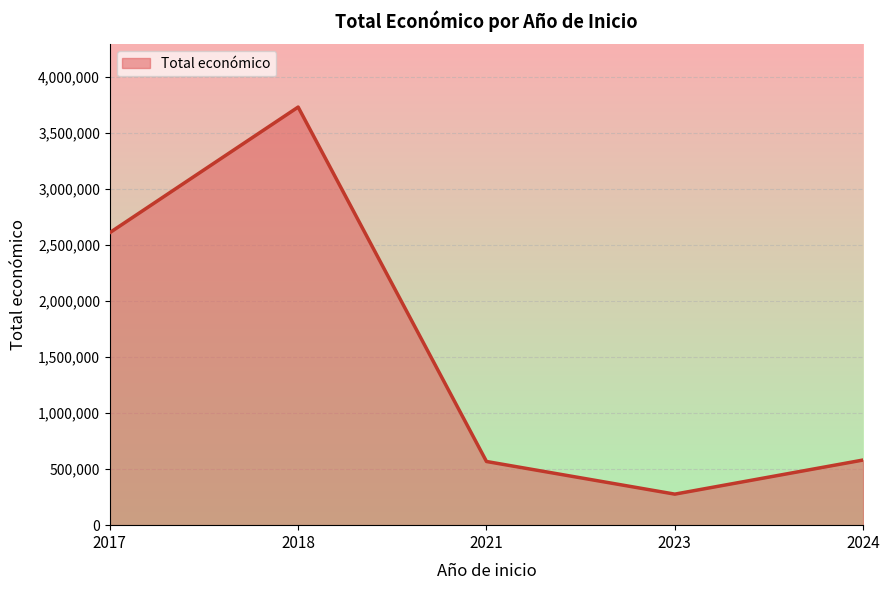

What is the minimum value shown in the chart?

276794